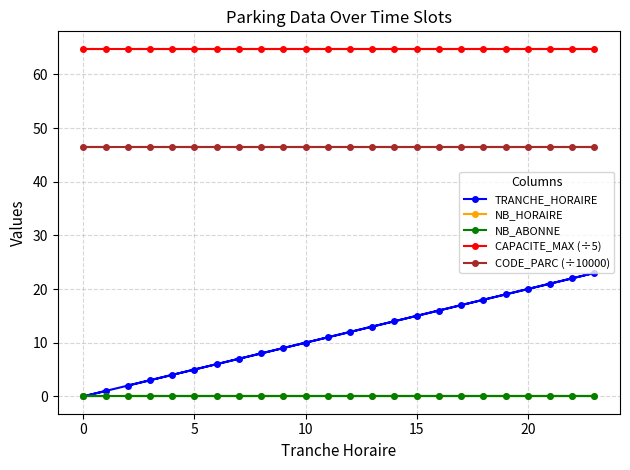

Does the chart have visible grid lines?

Yes